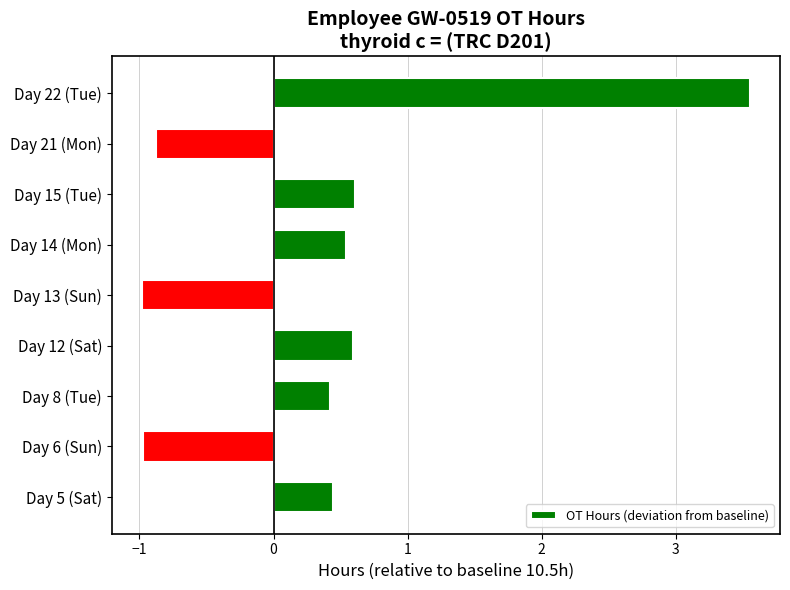

How many bars are there in total?

9